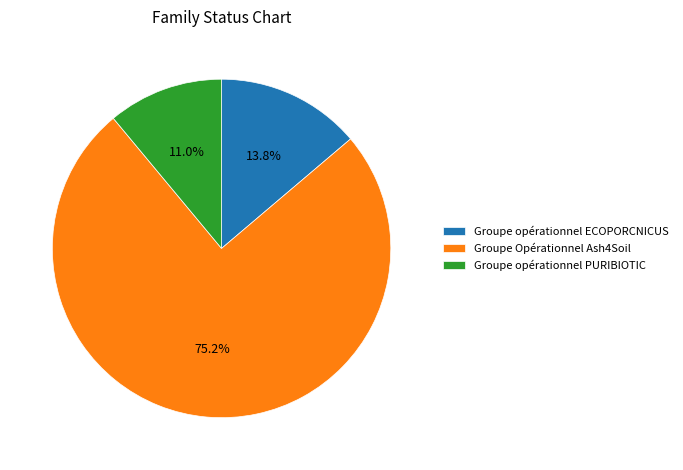

Which category accounts for the majority?

Groupe Opérationnel Ash4Soil